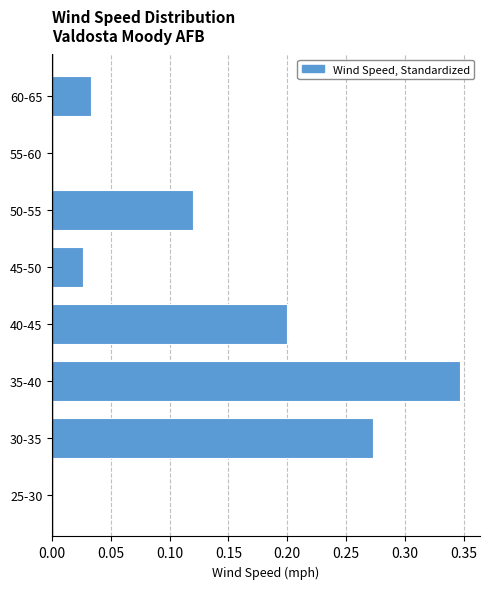

Which label corresponds to the largest value in the chart?

35-40